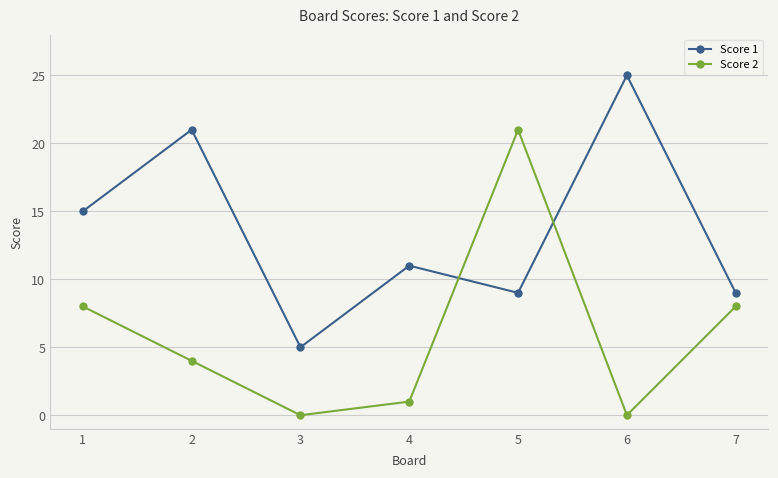

What is the total value across all series at 3?

5